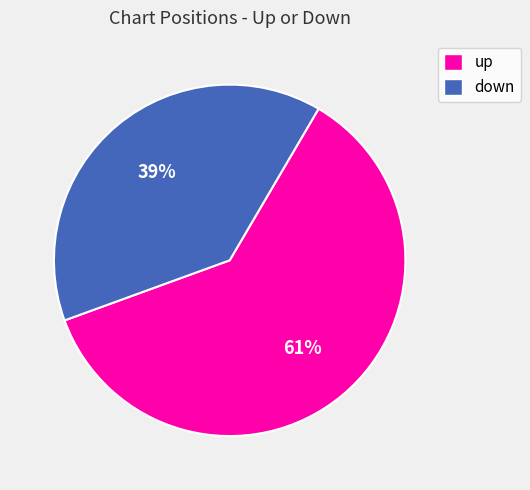

Count the number of slices in the pie.

2